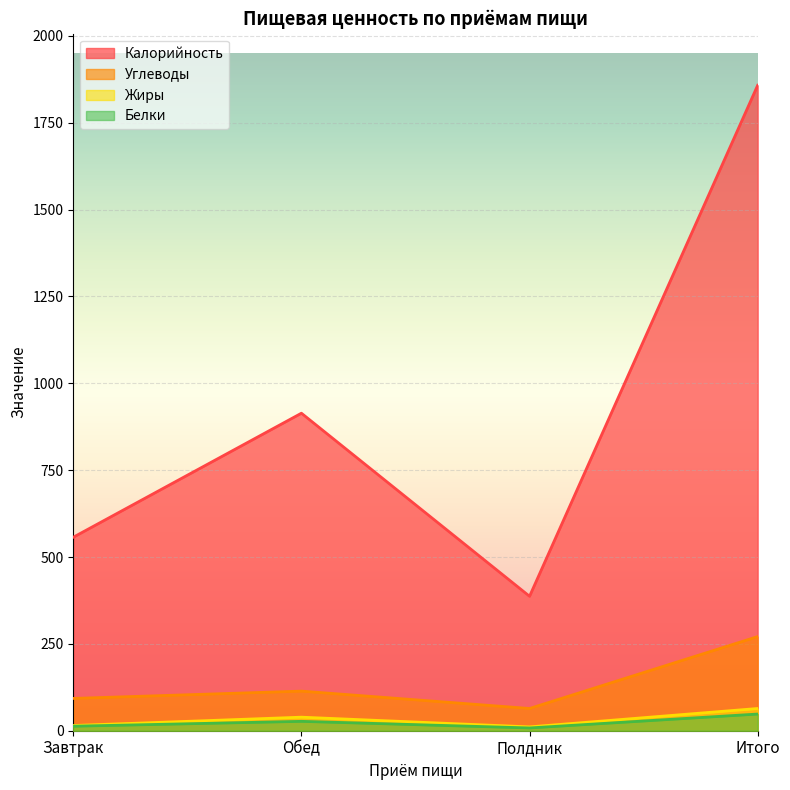

At Полдник, list the series in order from largest to smallest.

Калорийность, Углеводы, Жиры, Белки